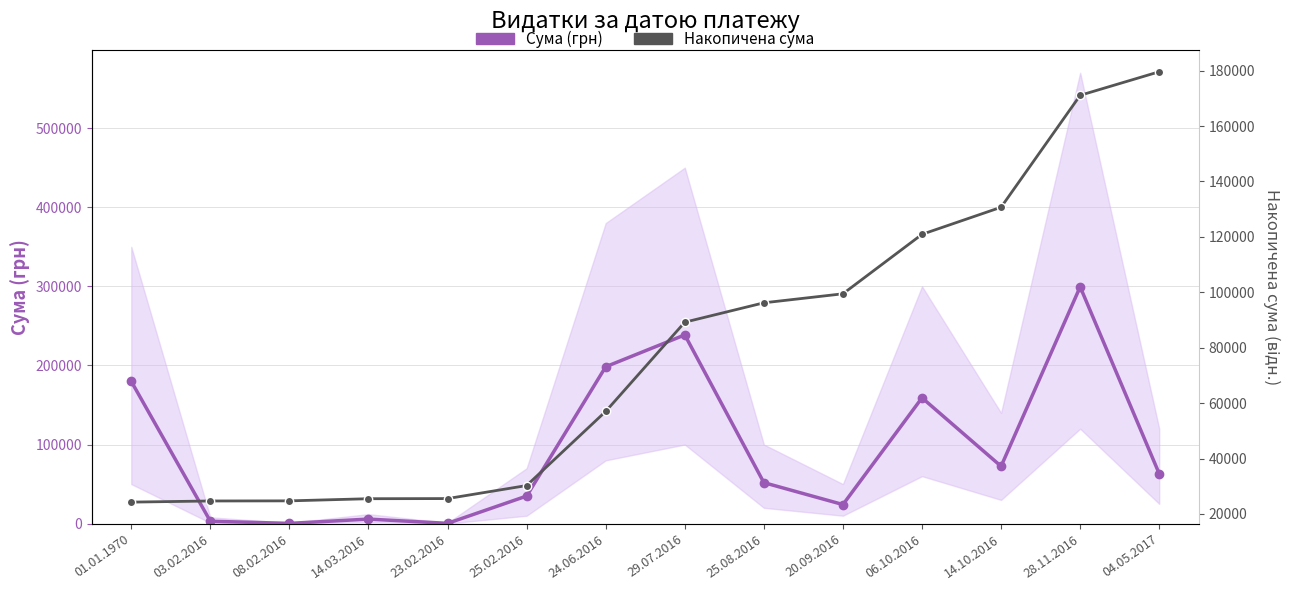

At which label is Накопичена сума closest to 101942?

20.09.2016